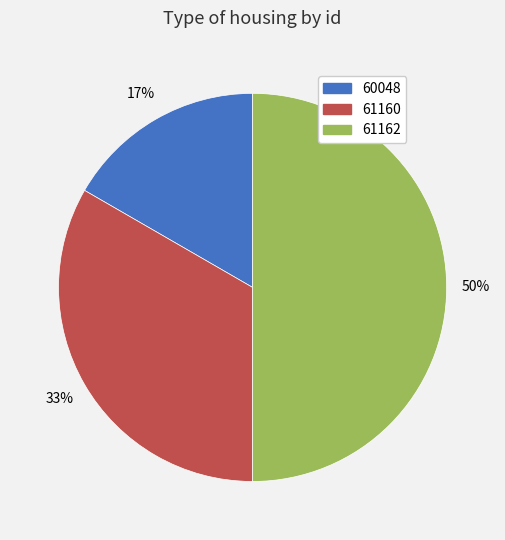

Rank the categories by value from lowest to highest.

60048, 61160, 61162